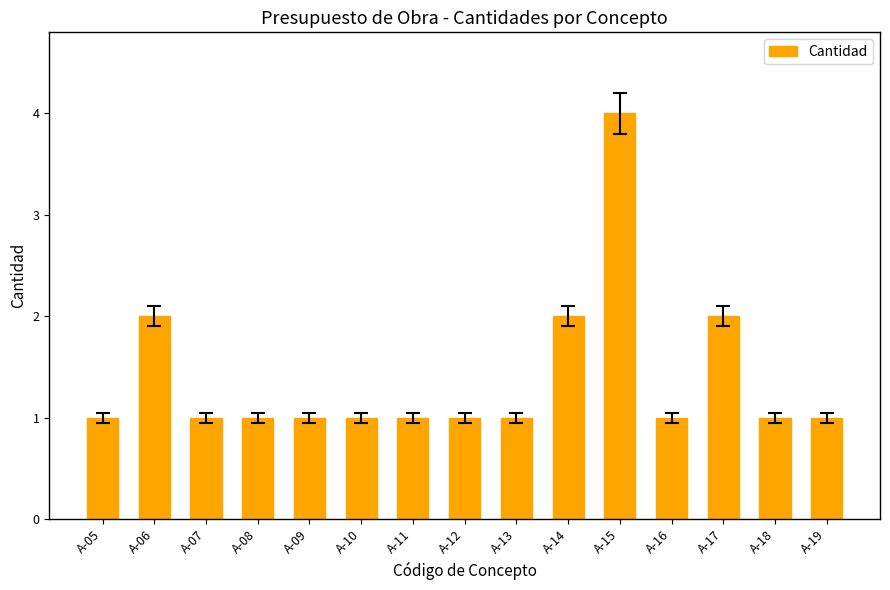

How many series are shown in this chart?

1